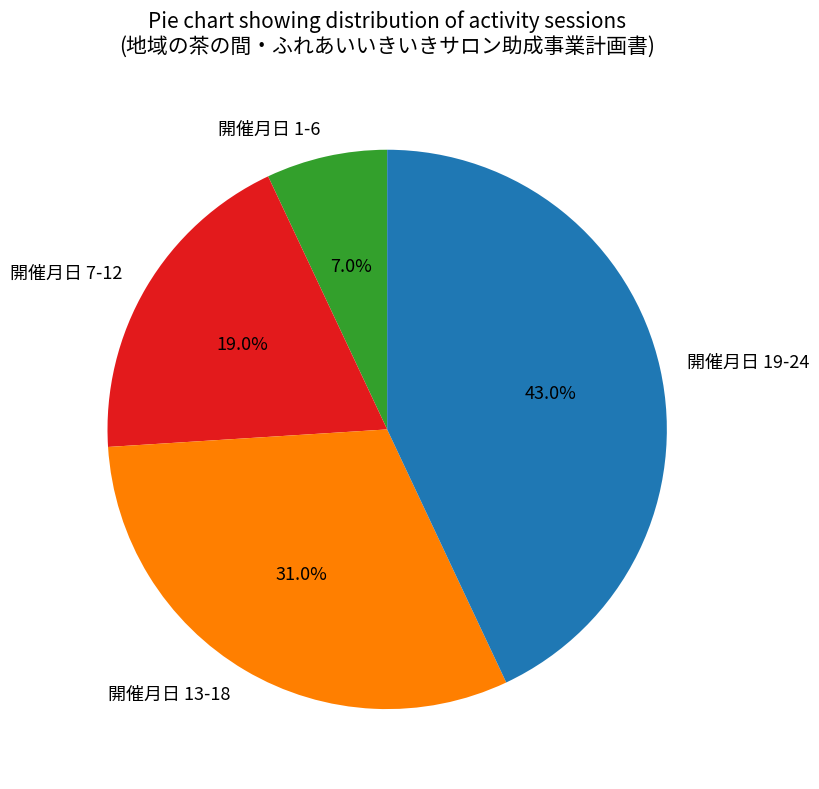

Which has a higher value, 開催月日 19-24 or 開催月日 13-18?

開催月日 19-24